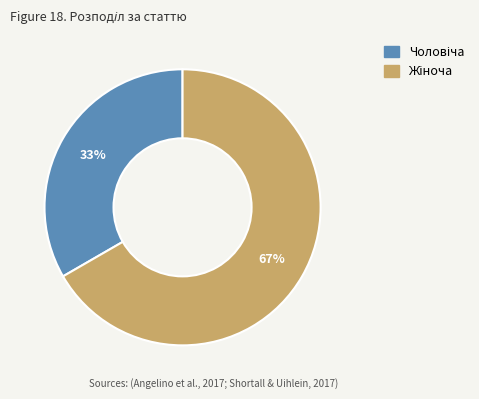

Is there any slice that represents more than half of the pie?

Yes